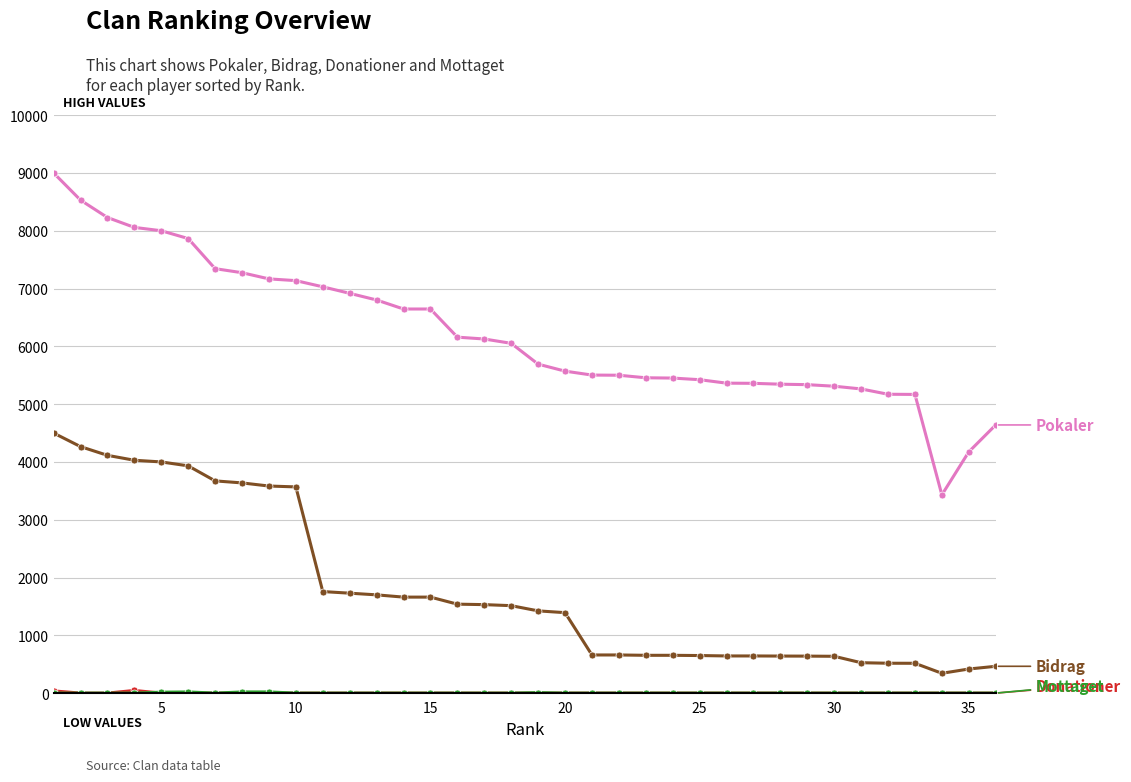

What is the maximum value shown in the chart?

9000